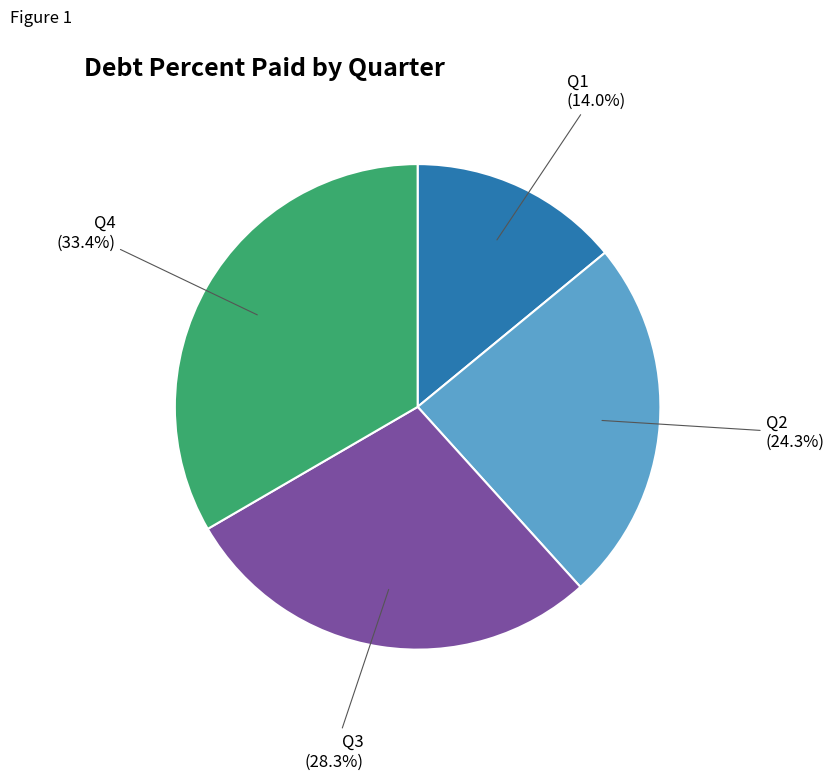

Is there a majority slice in this chart?

No